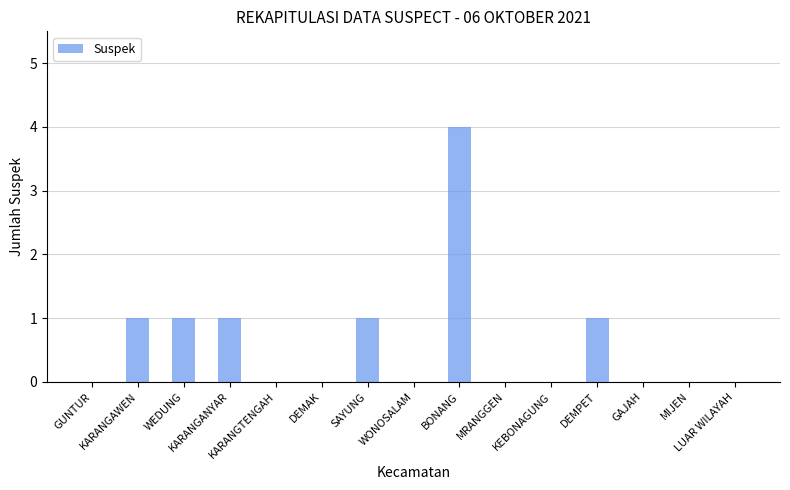

What is the greatest value displayed?

4